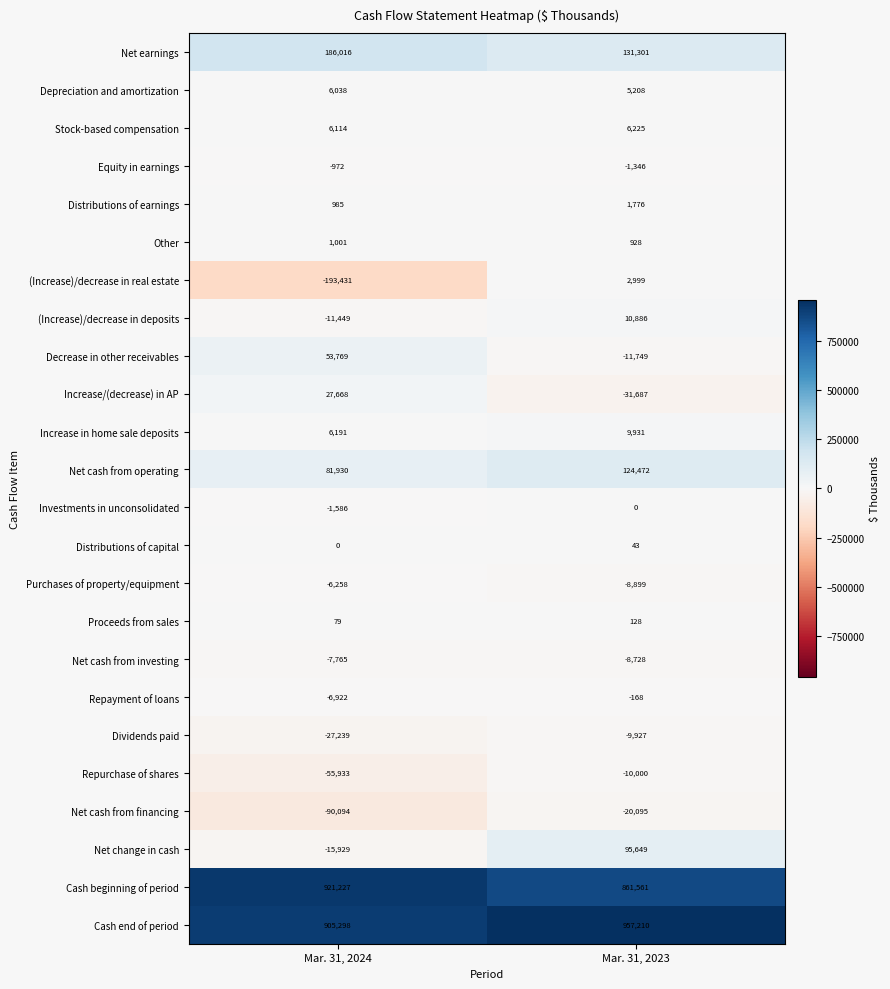

At which label does Net cash from operating reach its peak?

Mar. 31, 2023